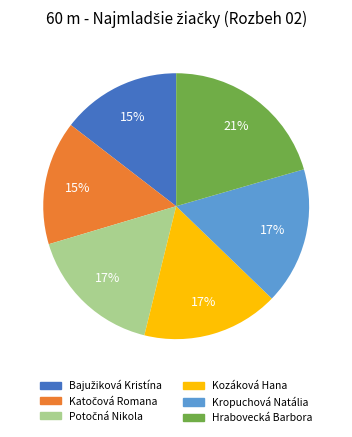

Does Kropuchová Natália account for over 50% of the chart?

No